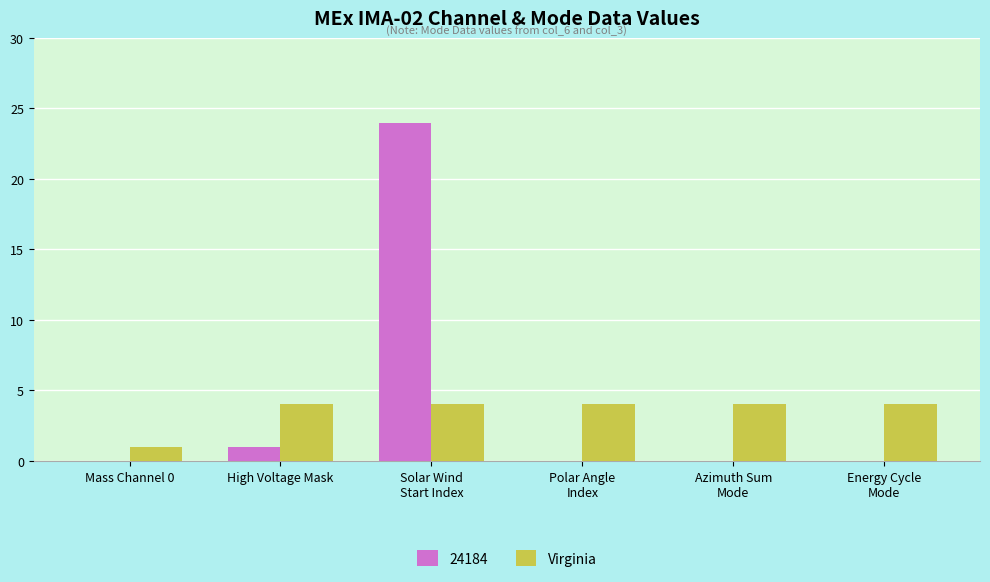

Which label corresponds to the largest value in the chart?

Solar Wind
Start Index